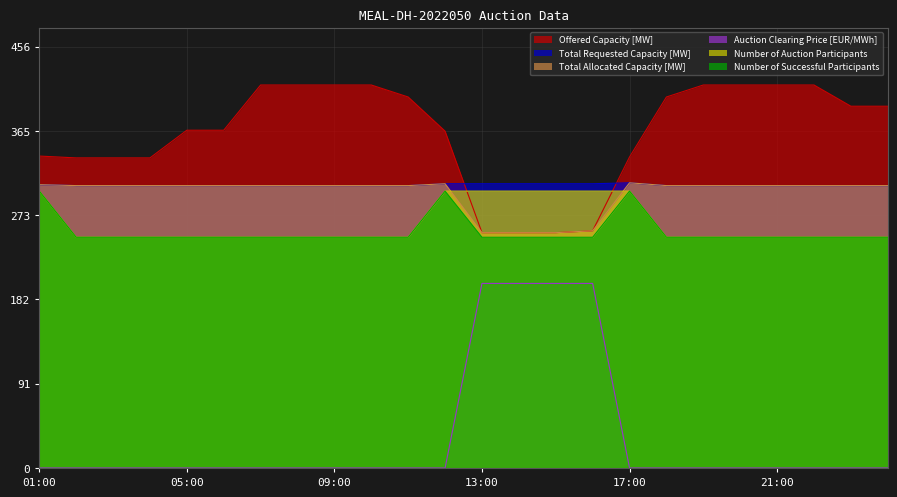

What is the spread (max minus min) of values at 10:00?

415